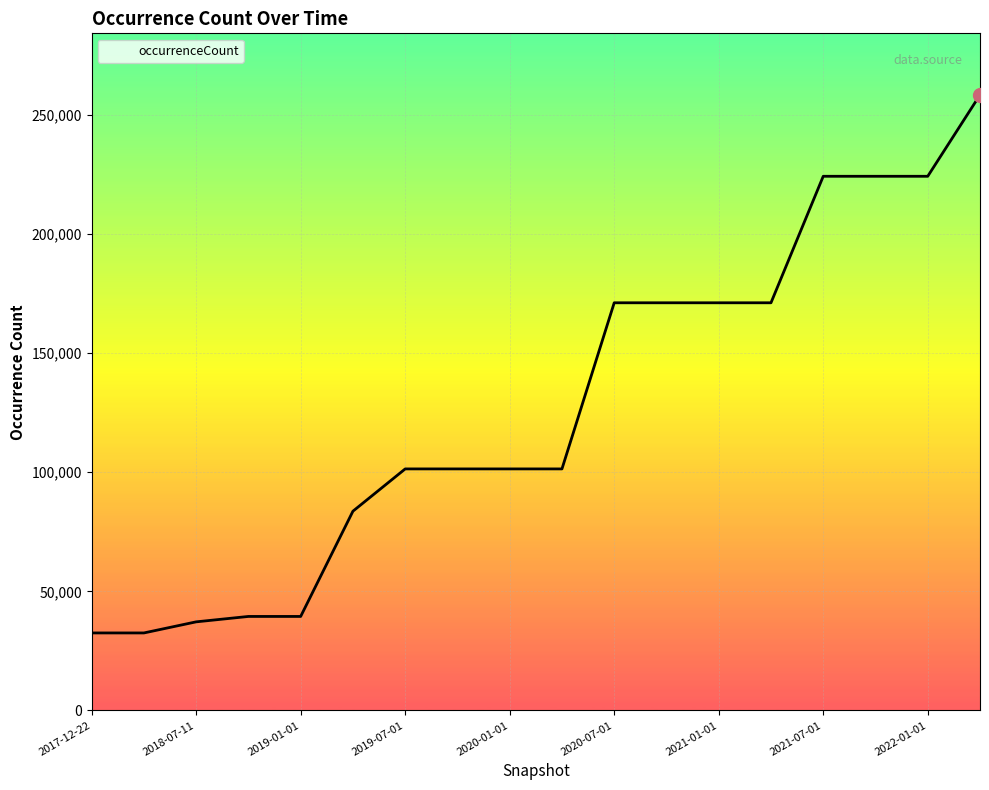

What is the greatest value displayed?

258390